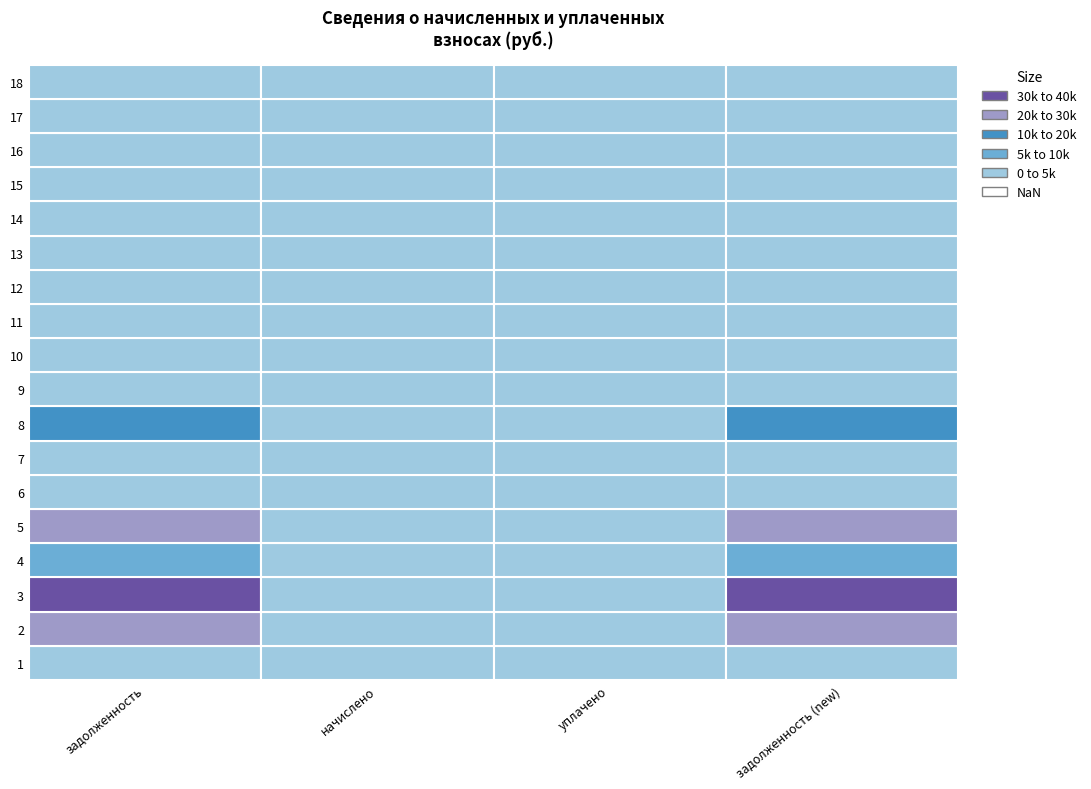

What is the minimum value for 14?

232.6